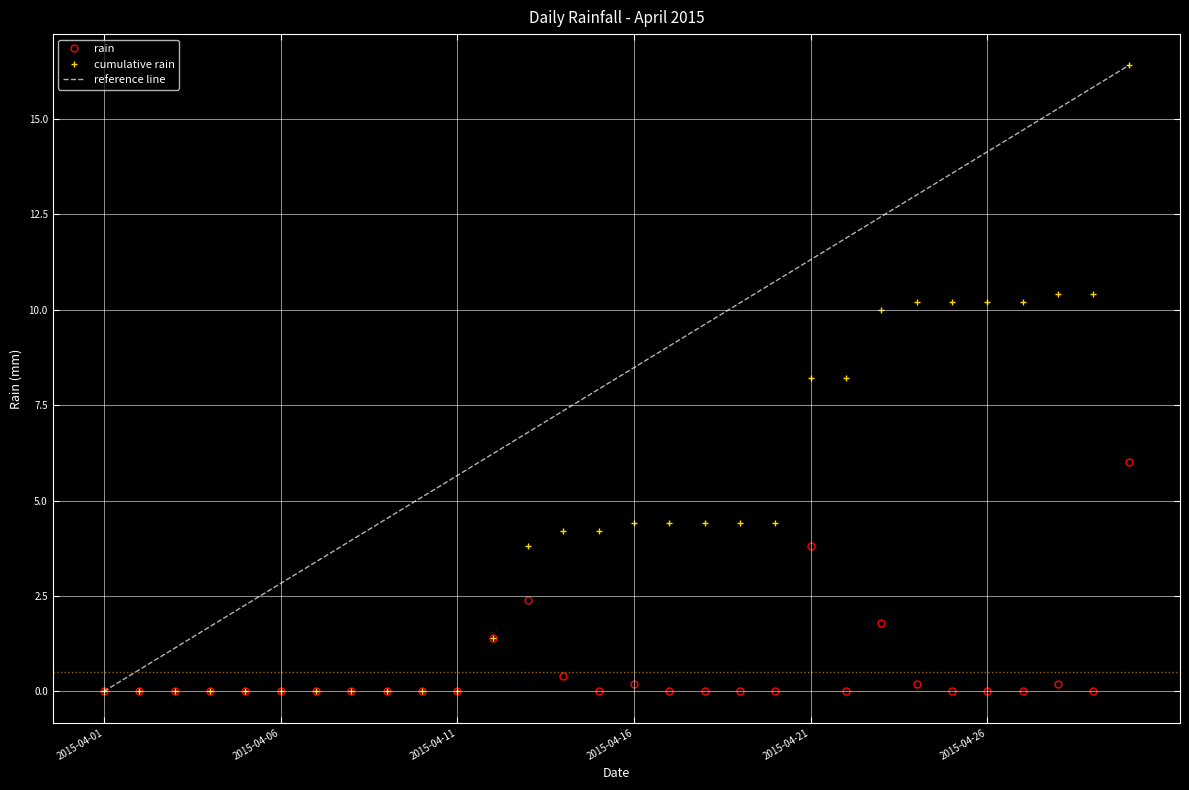

List the series in order of their overall mean, lowest first.

rain, cumulative rain, reference line